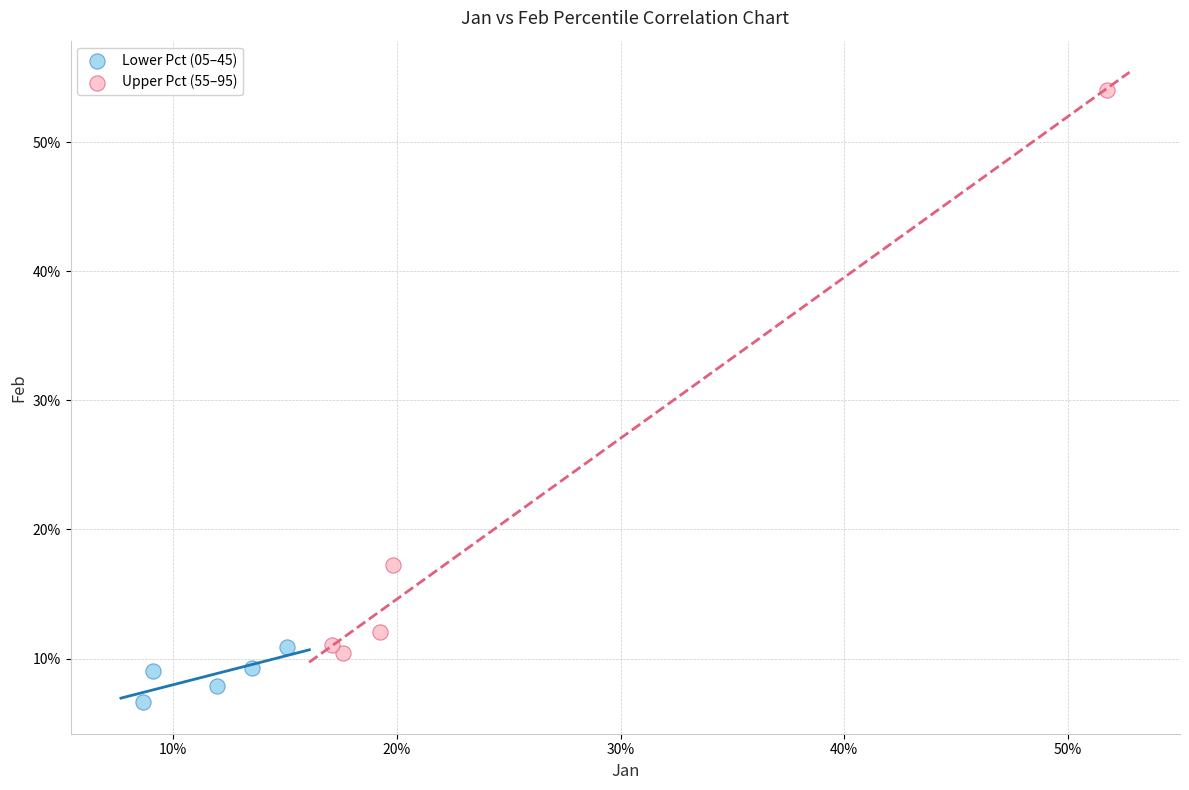

What are all the series names shown in the legend?

Lower Pct (05–45), Upper Pct (55–95)